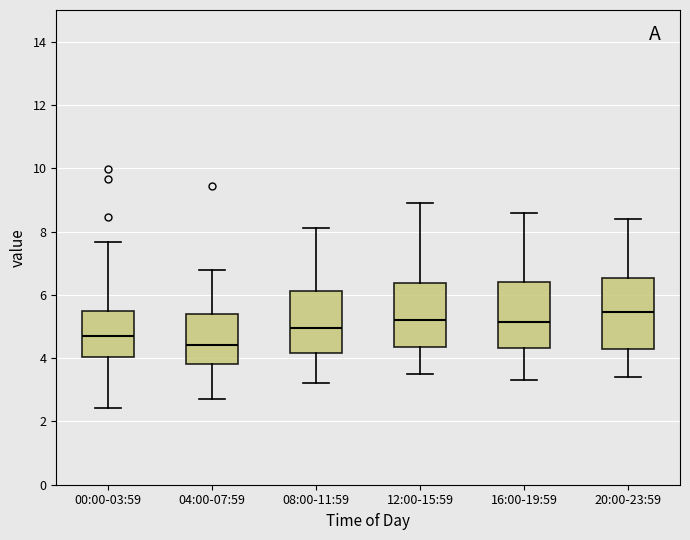

Where is the lower edge of the box for 12:00-15:59 on the y-axis? The values are not printed on the chart, so give them approximately, as read against the axis.

4.4